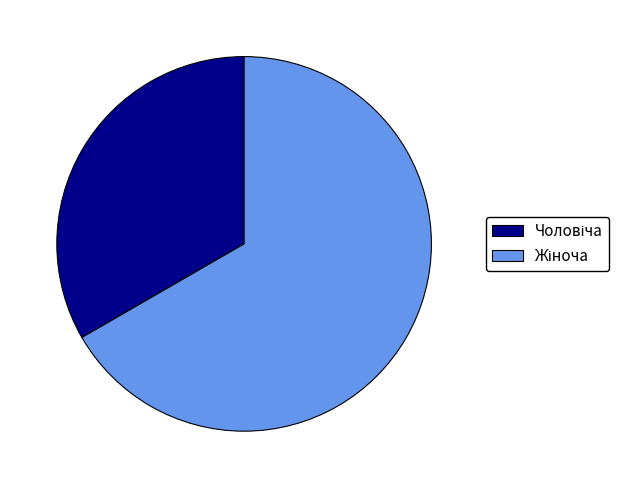

Is there any slice that represents more than half of the pie?

Yes